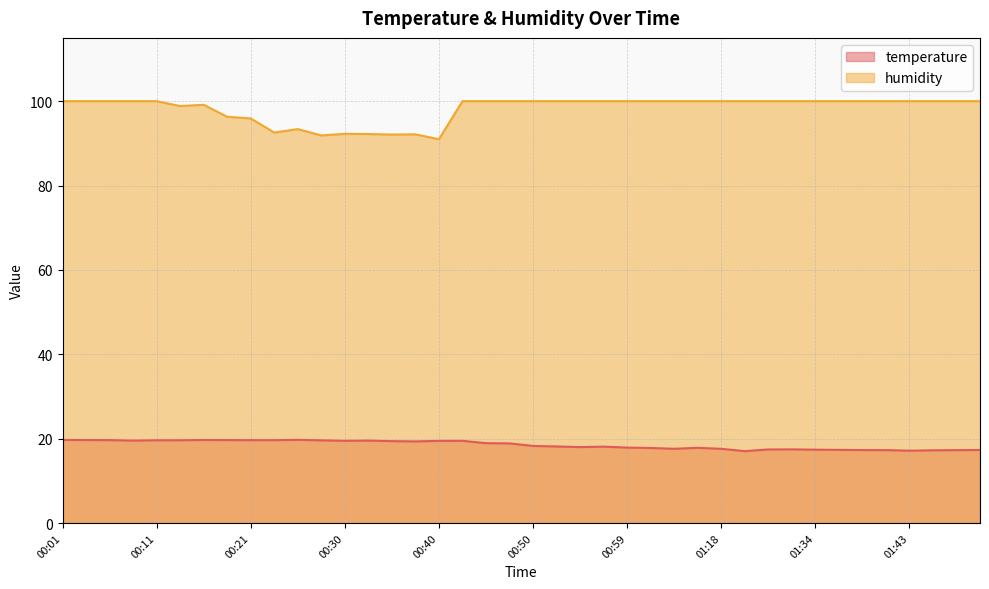

True or false: humidity has a value of 137.3 at 01:41.

False